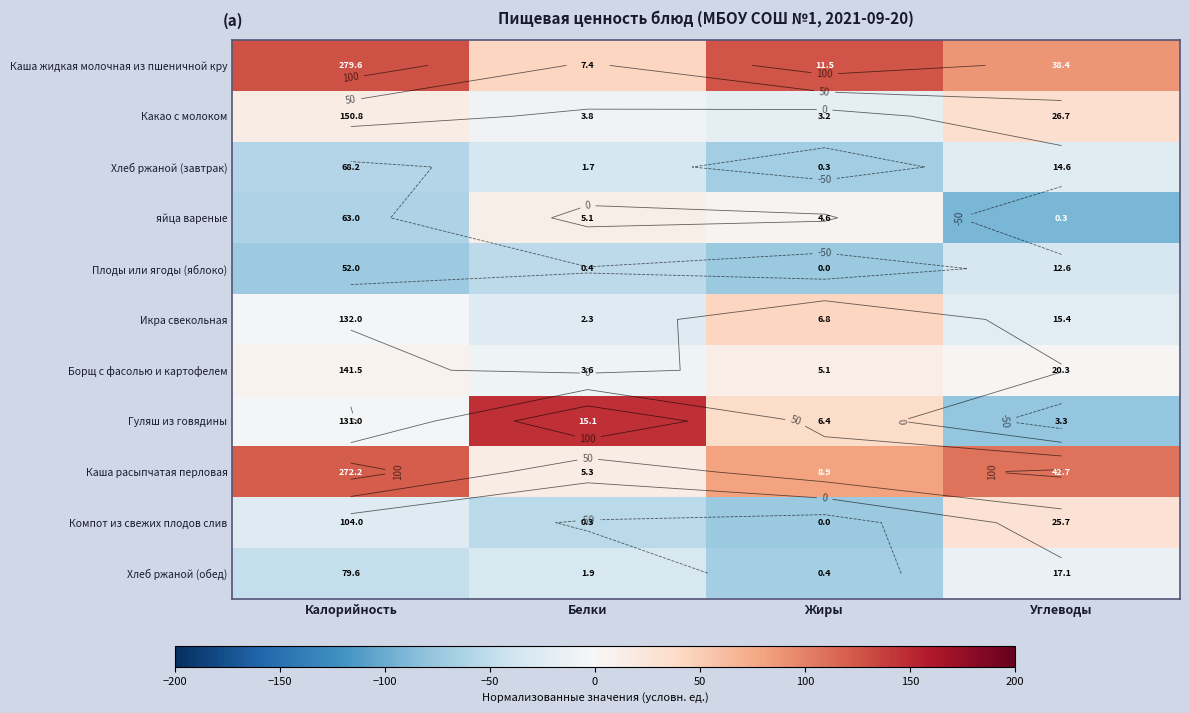

List the series in order of their peak value, lowest first.

Плоды или ягоды (яблоко), Хлеб ржаной (завтрак), Хлеб ржаной (обед), яйца вареные, Борщ с фасолью и картофелем, Компот из свежих плодов слив, Какао с молоком, Икра свекольная, Каша расыпчатая перловая, Каша жидкая молочная из пшеничной кру, Гуляш из говядины